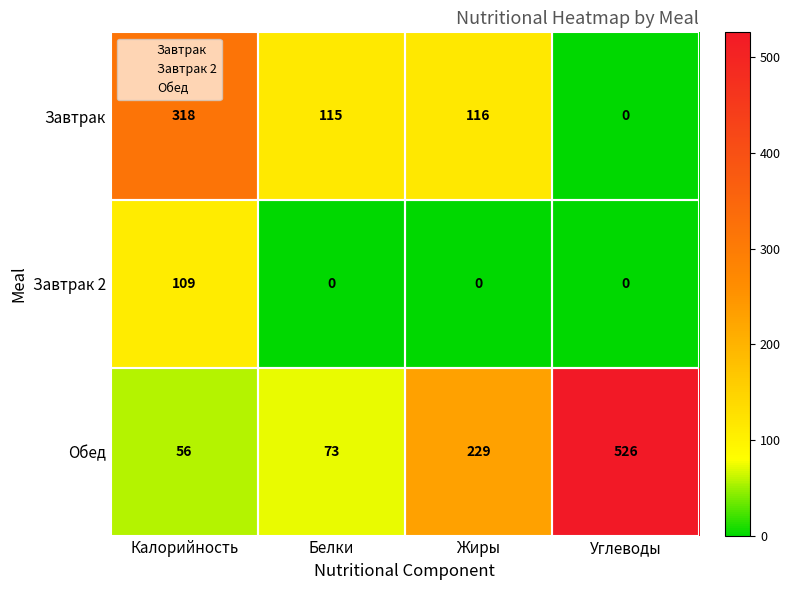

Rank the series by their maximum value, from lowest to highest.

Завтрак 2, Завтрак, Обед